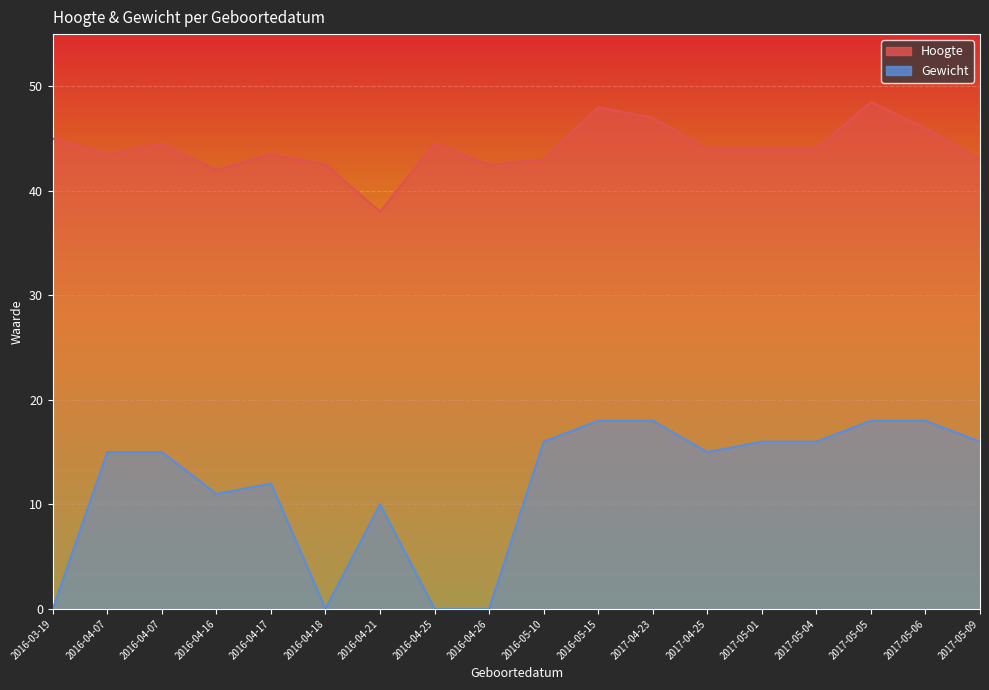

Between 2017-04-23 and 2016-04-25, which is larger?

2017-04-23